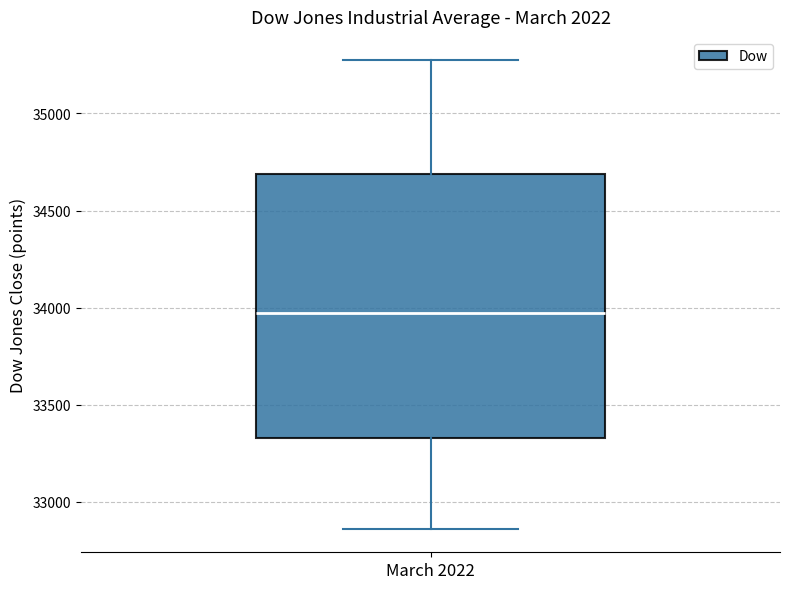

Where does the upper whisker of the box for March 2022 end on the y-axis? The values are not printed on the chart, so give them approximately, as read against the axis.

35250